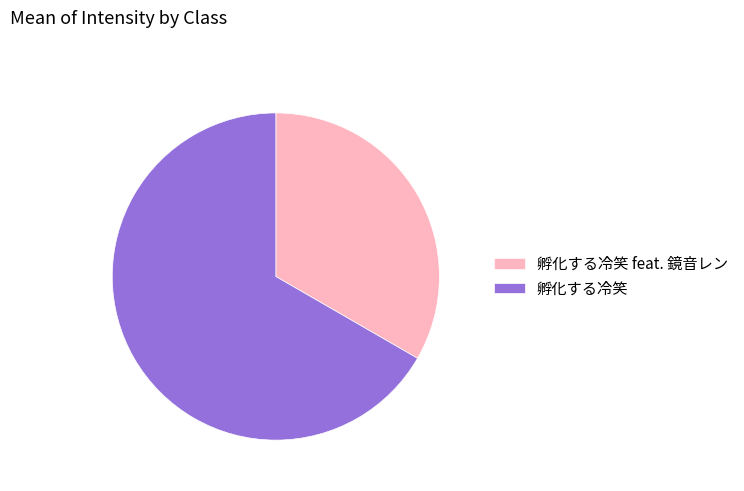

Which has a higher value, 孵化する冷笑 feat. 鏡音レン or 孵化する冷笑?

孵化する冷笑